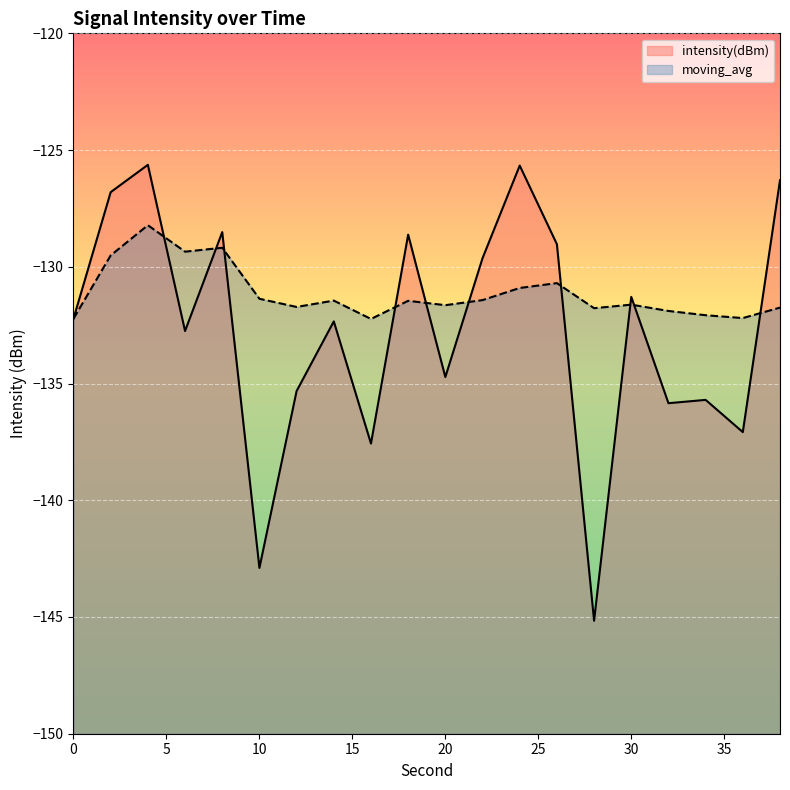

Which series has the widest spread of values?

intensity(dBm)